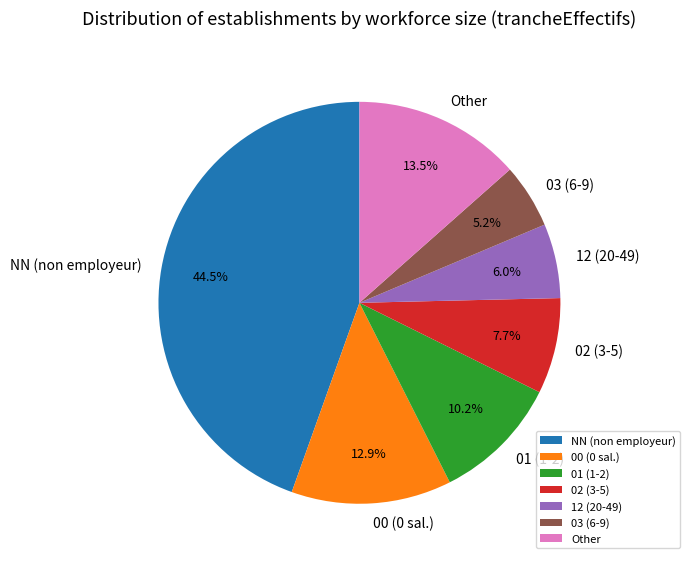

Count the number of slices in the pie.

7